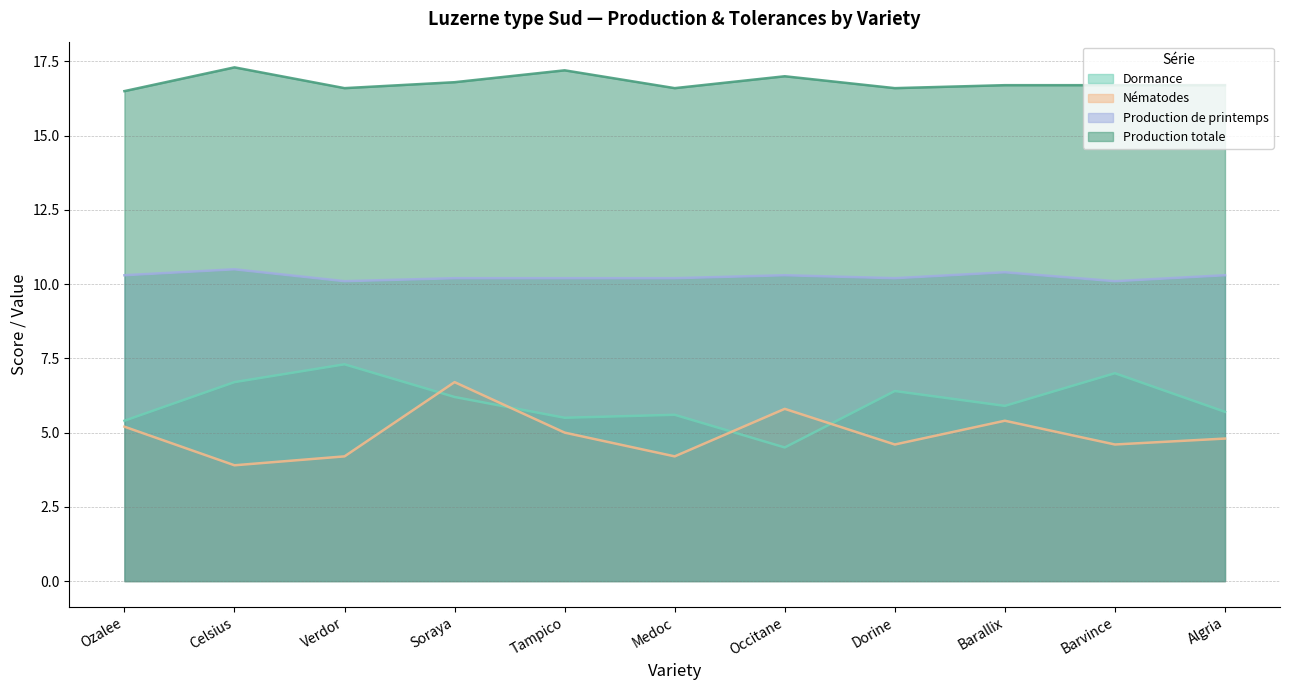

What is the highest value of the Dormance series?

7.3